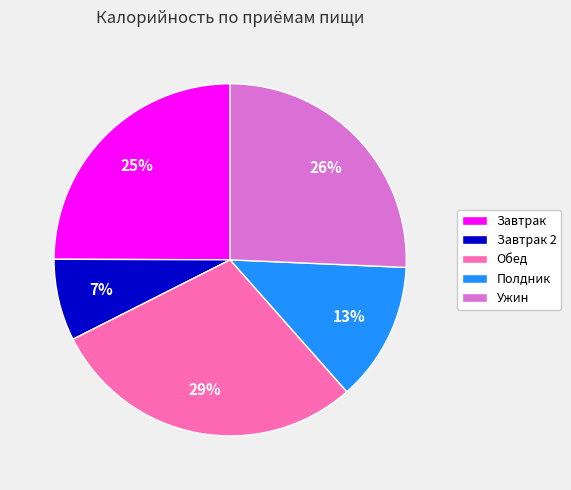

Between Завтрак 2 and Обед, which is larger?

Обед